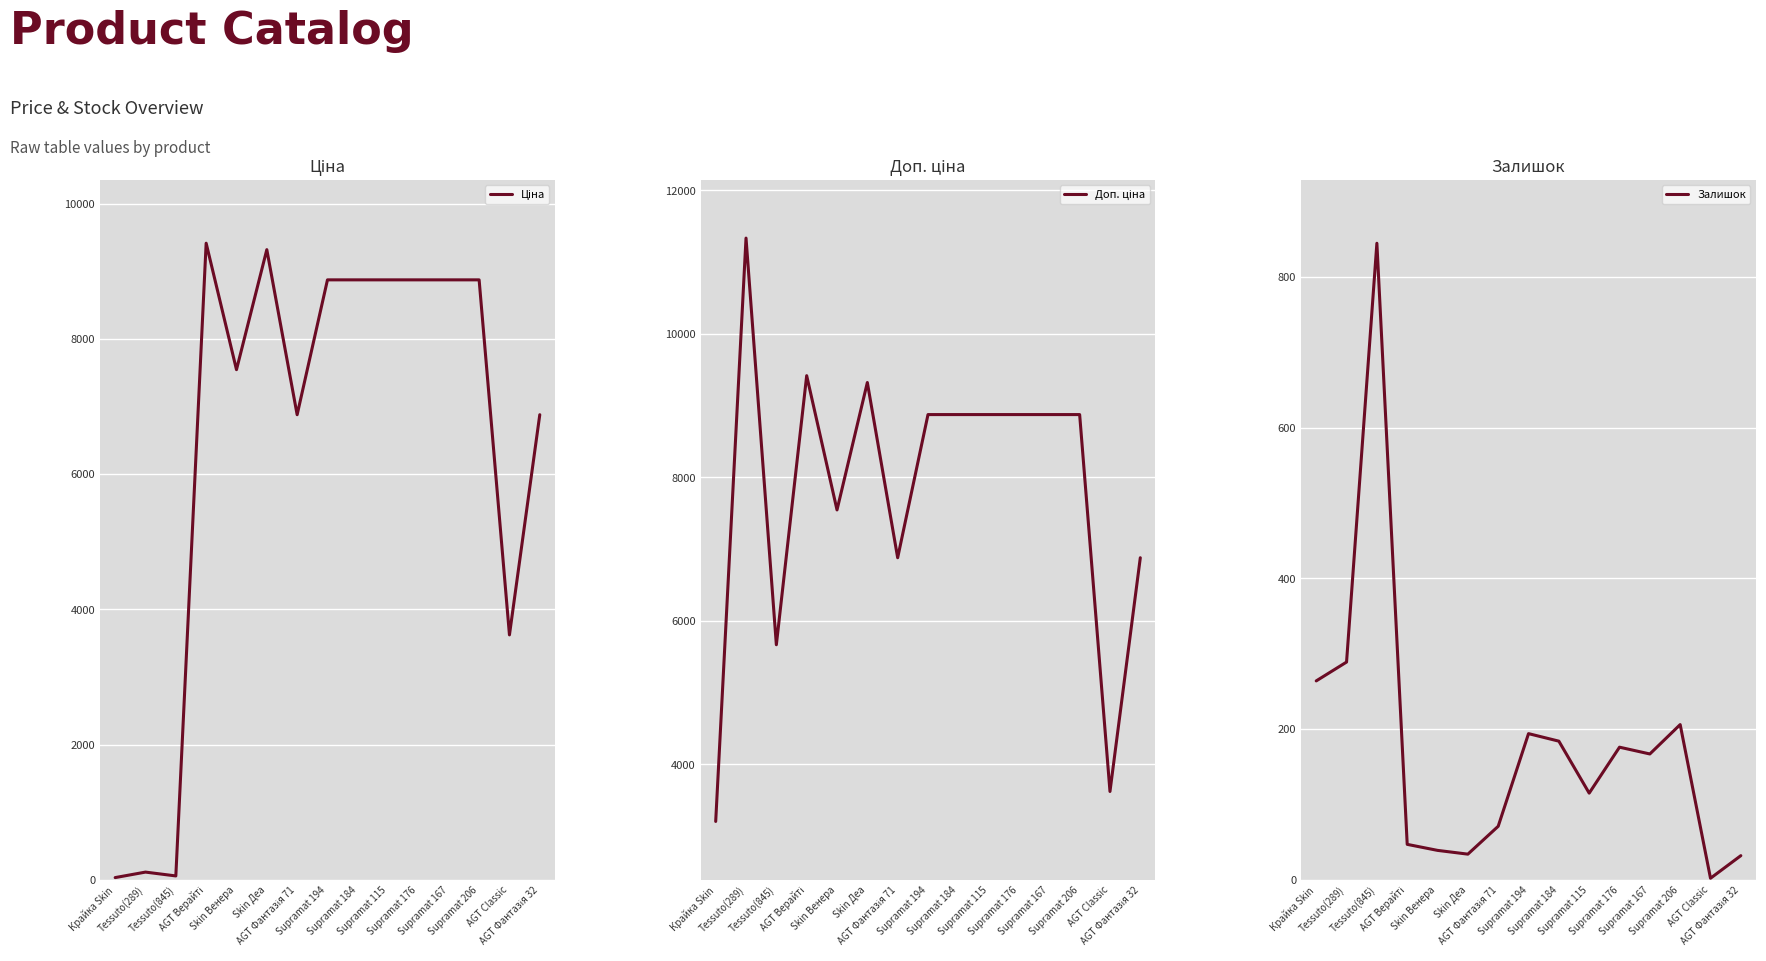

At which category does Доп. ціна reach its first local peak?

Tessuto(289)